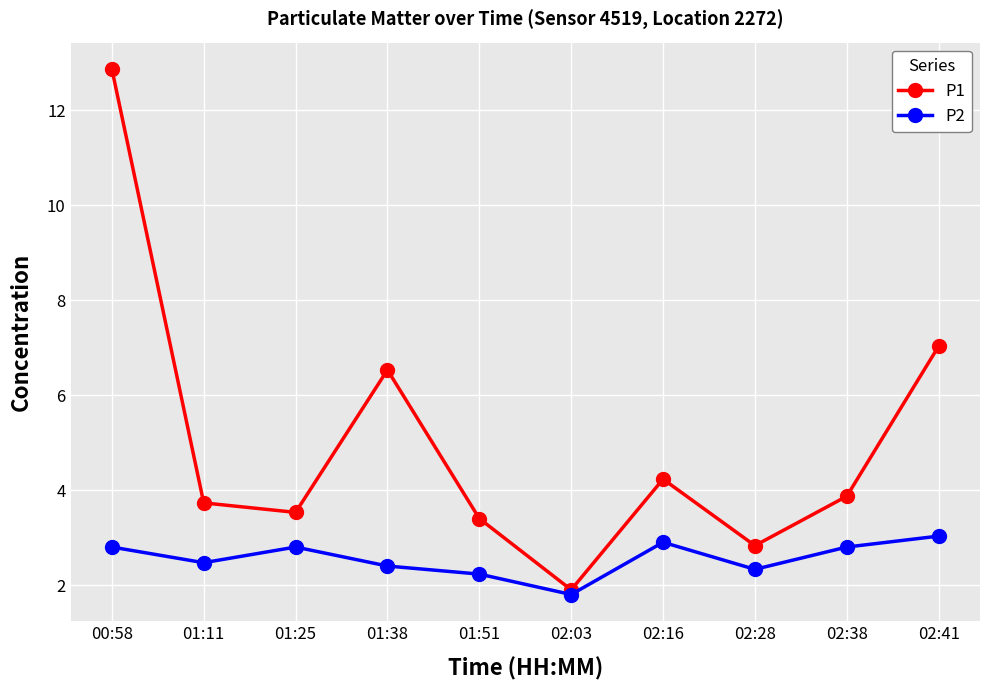

Reading left to right, what are all the values shown in this chart?

P1: 12.9	3.7	3.5	6.5	3.4	1.9	4.2	2.8	3.9	7.0
P2: 2.8	2.5	2.8	2.4	2.2	1.8	2.9	2.3	2.8	3.0